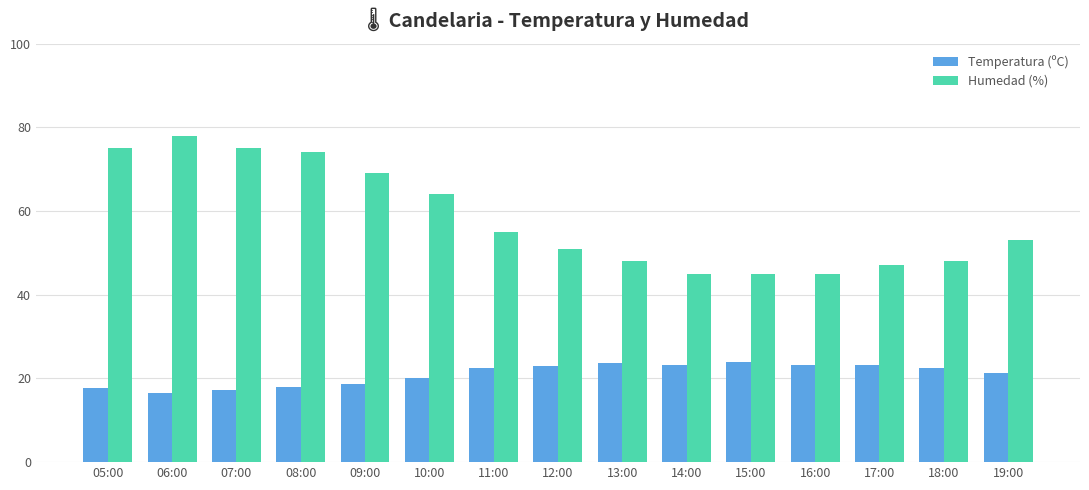

Which series has the widest spread of values?

Humedad (%)